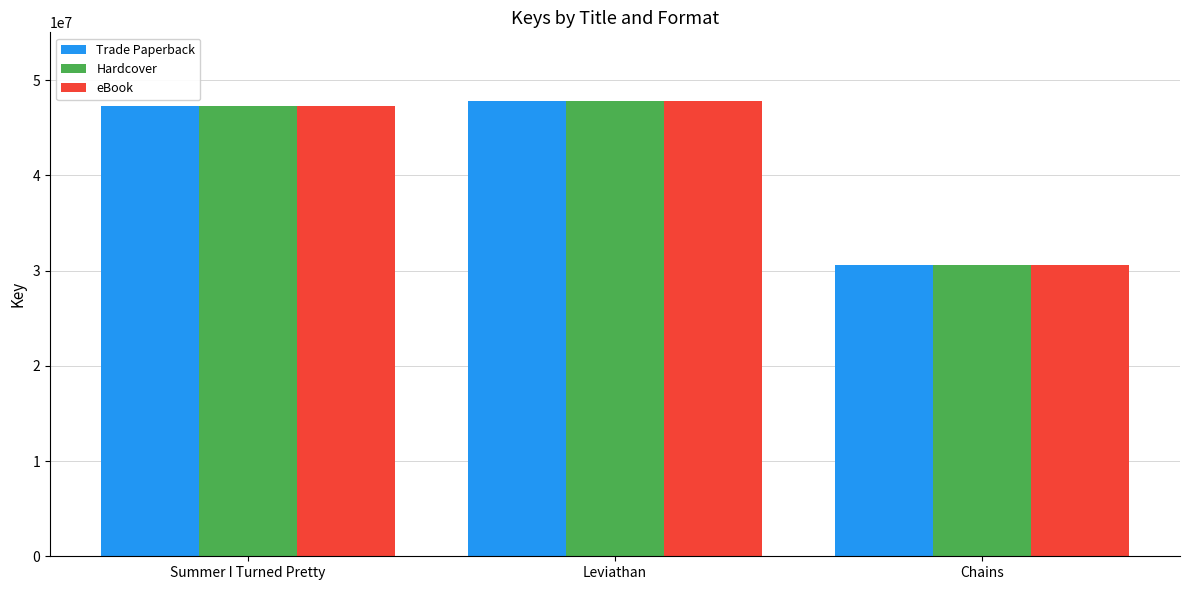

Which category has the highest value in the Hardcover series?

Leviathan